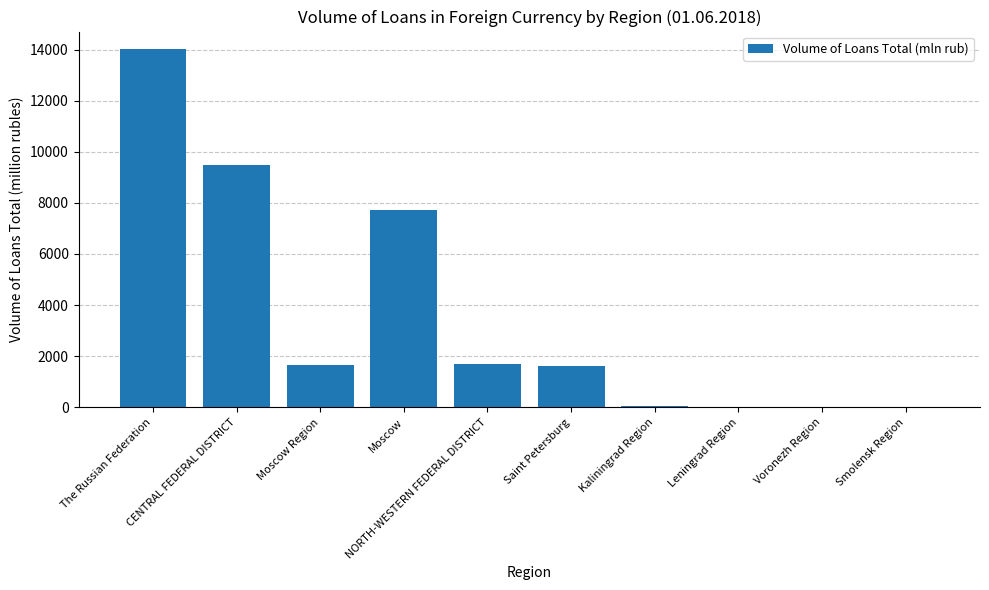

True or false: the data shows 1702 at NORTH-WESTERN FEDERAL DISTRICT.

True